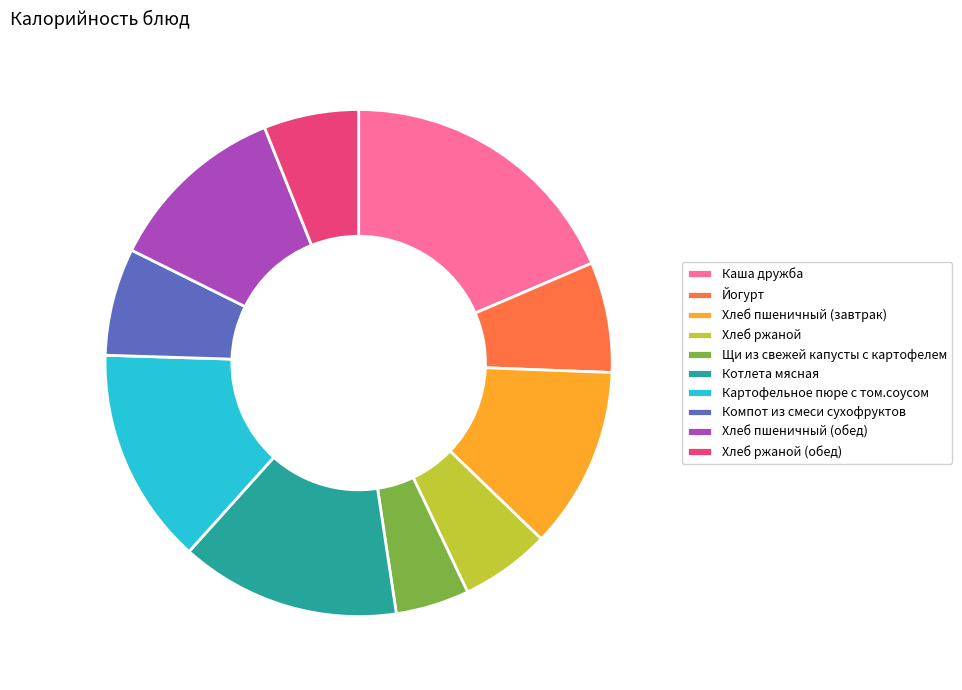

The Хлеб ржаной (обед) slice represents 1% of the pie. True or false?

False